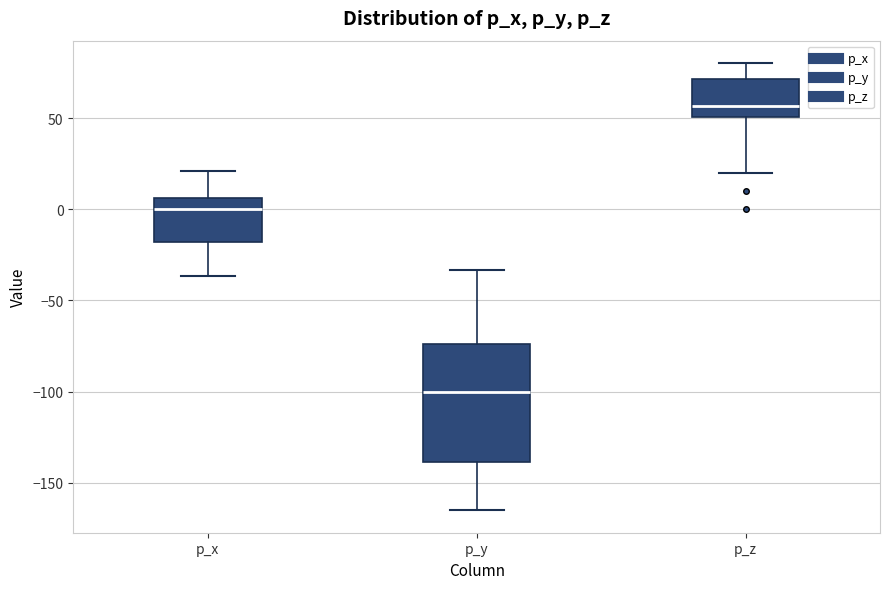

Where is the lower edge of the box for p_x on the y-axis? The values are not printed on the chart, so give them approximately, as read against the axis.

-20